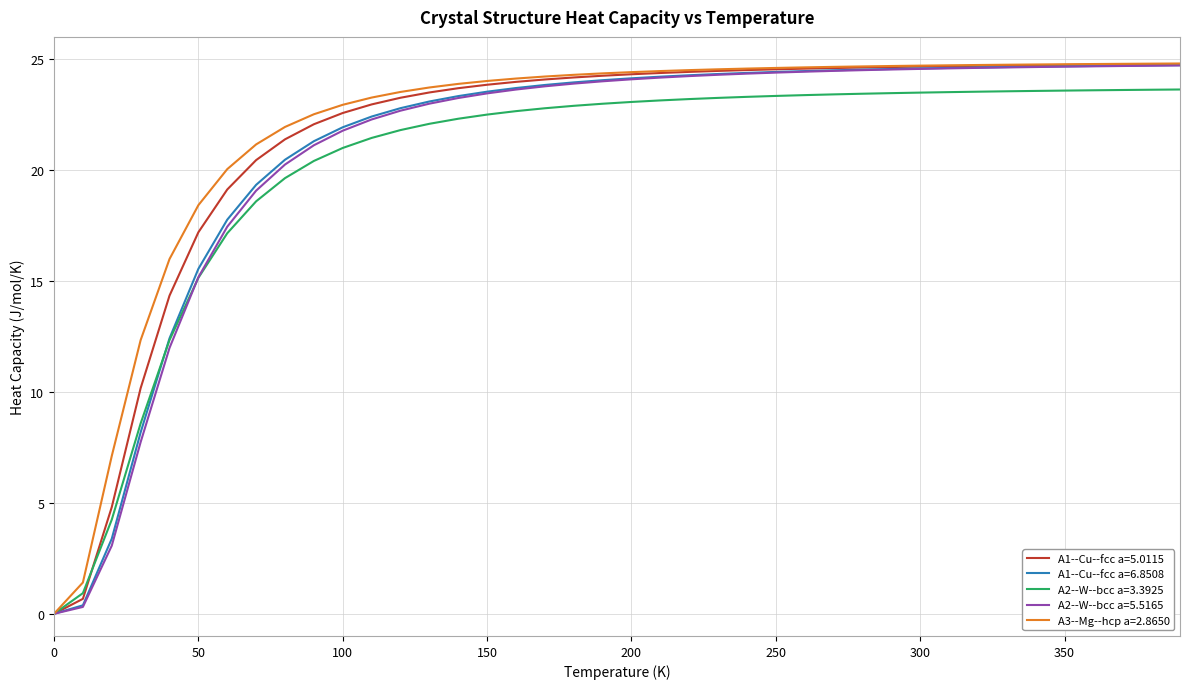

What are all the series names shown in the legend?

A1--Cu--fcc a=5.0115, A1--Cu--fcc a=6.8508, A2--W--bcc a=3.3925, A2--W--bcc a=5.5165, A3--Mg--hcp a=2.8650